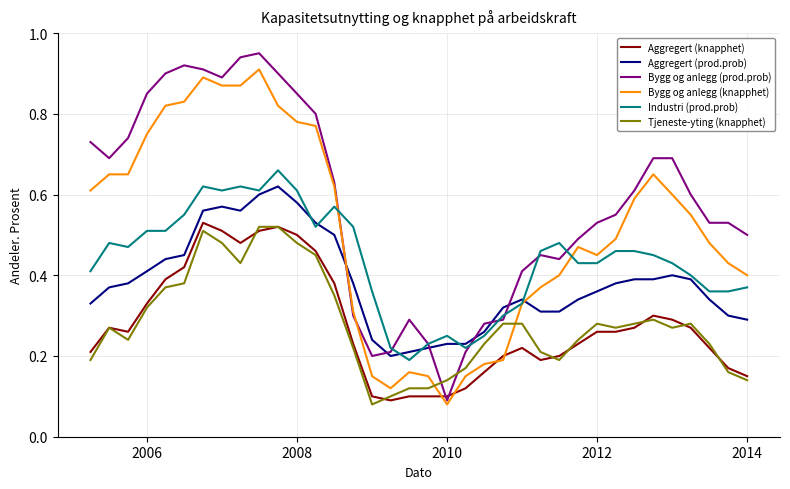

Which series has the largest total across all categories?

Bygg og anlegg (prod.prob)